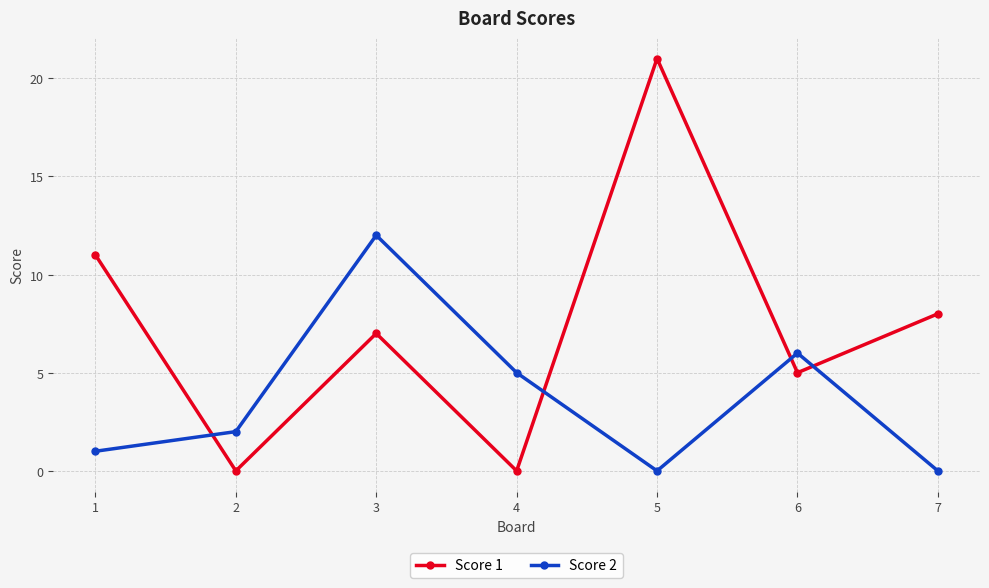

In Score 1, how many points are lower than both neighbors (excluding endpoints)?

3